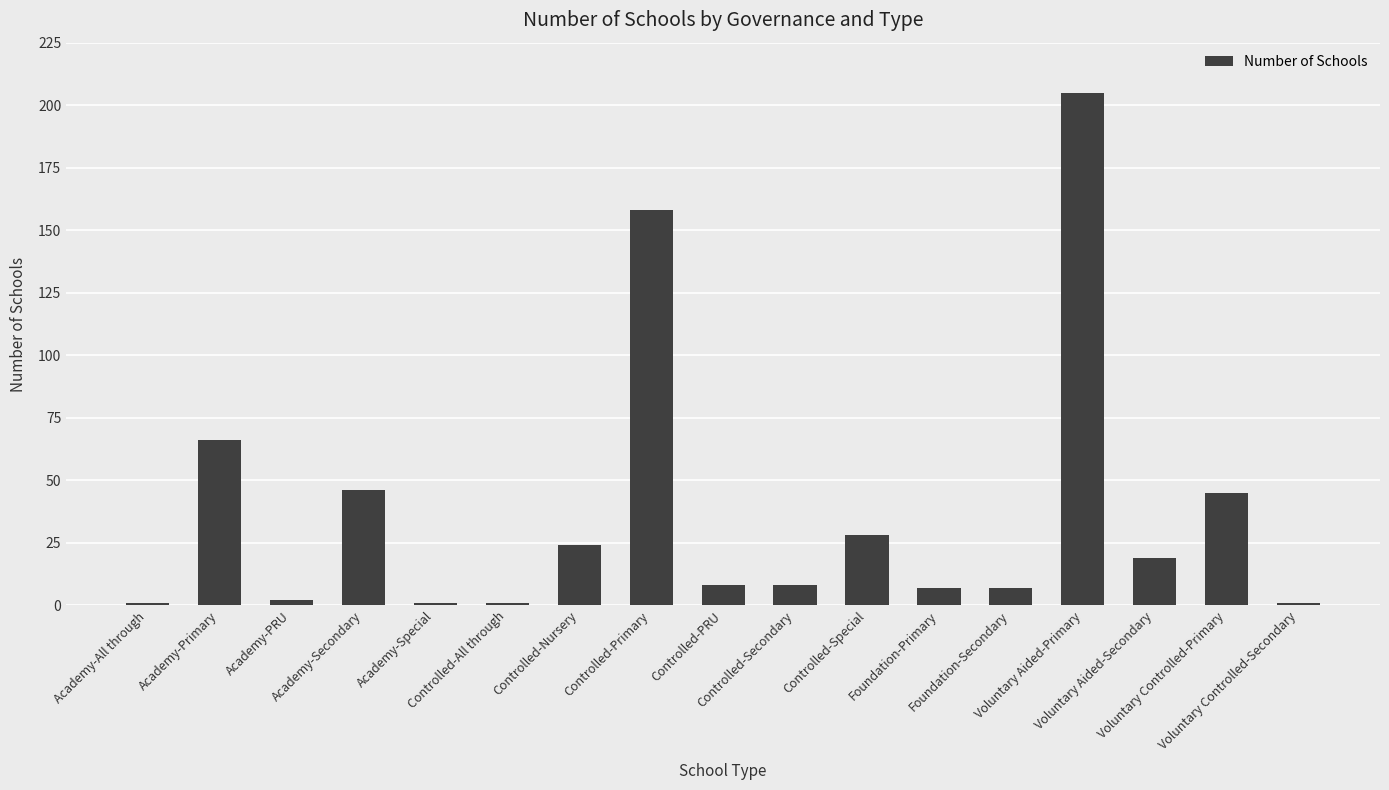

What is the label of the 8th bar from the right?

Controlled-Secondary